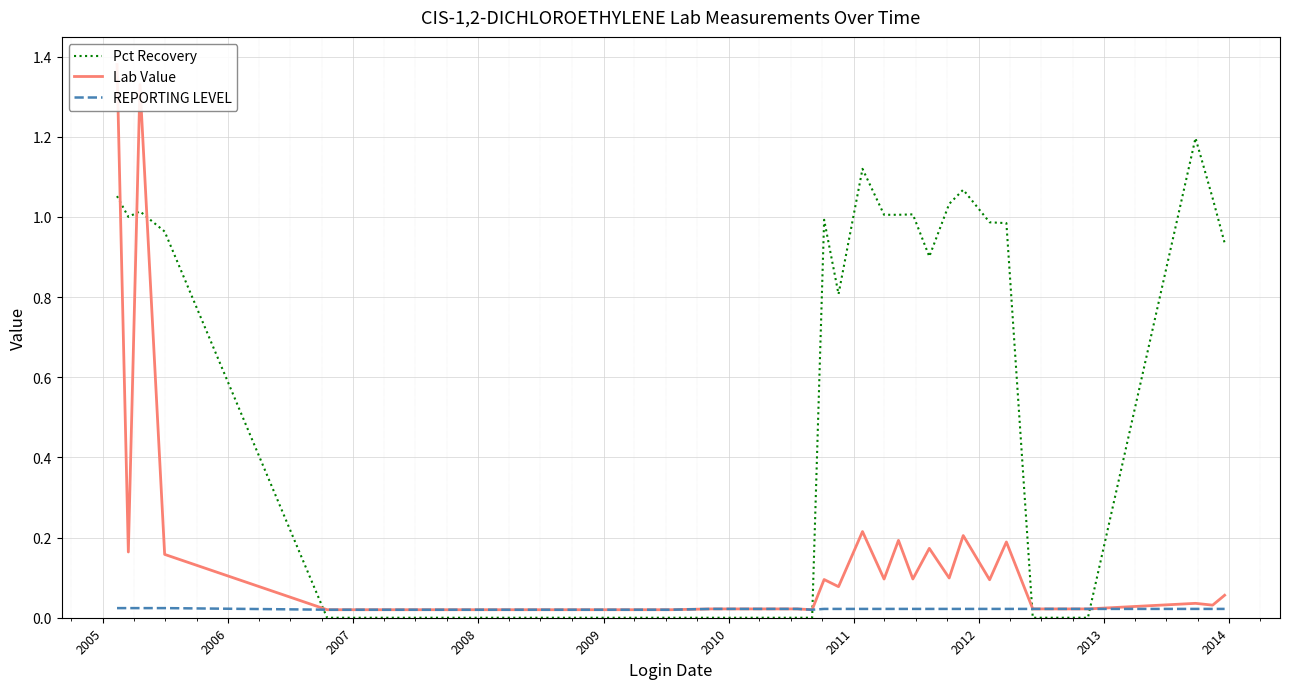

What is the sum of all Lab Value values?

5.1